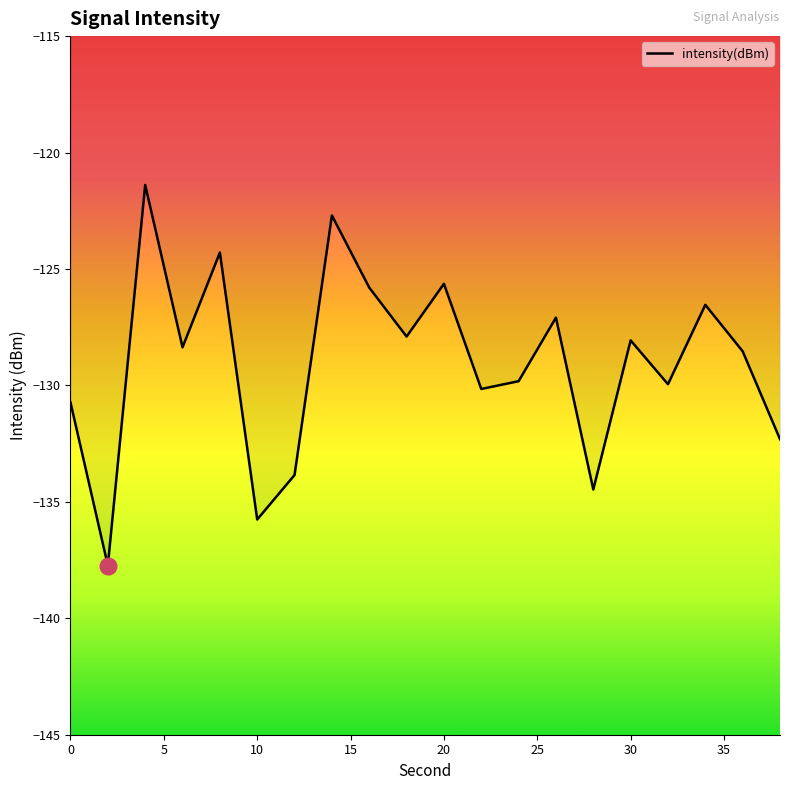

What is the greatest value displayed?

-121.4